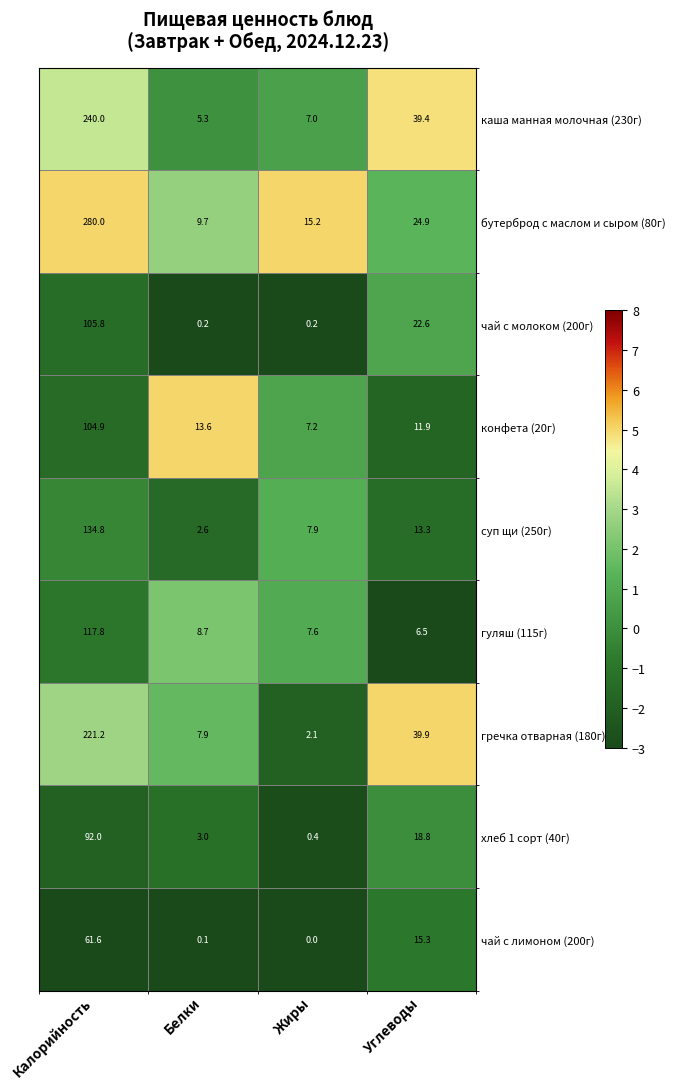

True or false: бутерброд с маслом и сыром (80г) has a value of 5.9 at Жиры.

False